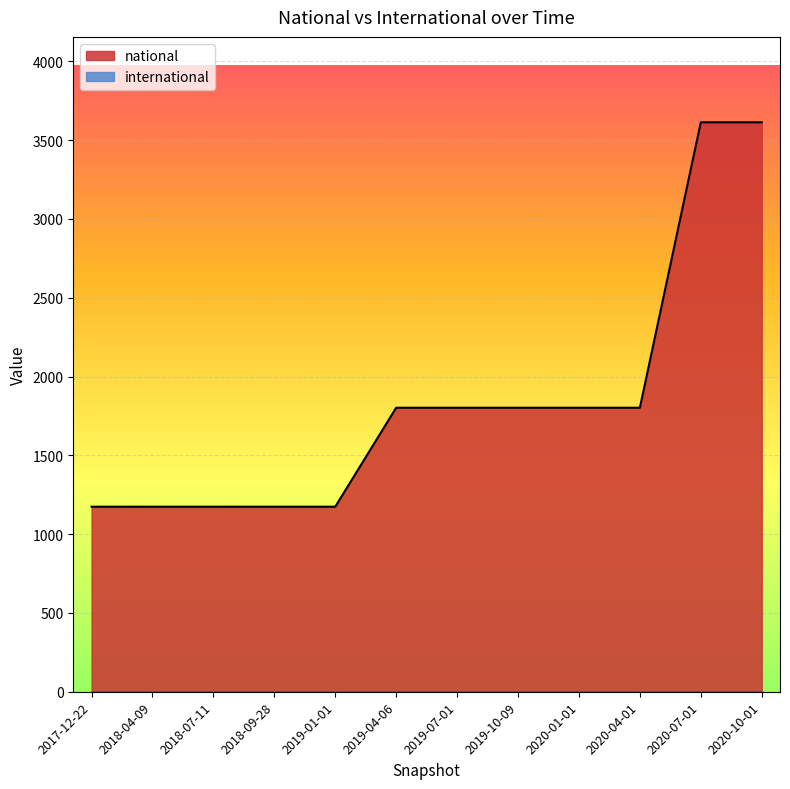

List the labels in order of value, largest first.

2020-07-01, 2020-10-01, 2019-04-06, 2019-07-01, 2019-10-09, 2020-01-01, 2020-04-01, 2017-12-22, 2018-04-09, 2018-07-11, 2018-09-28, 2019-01-01